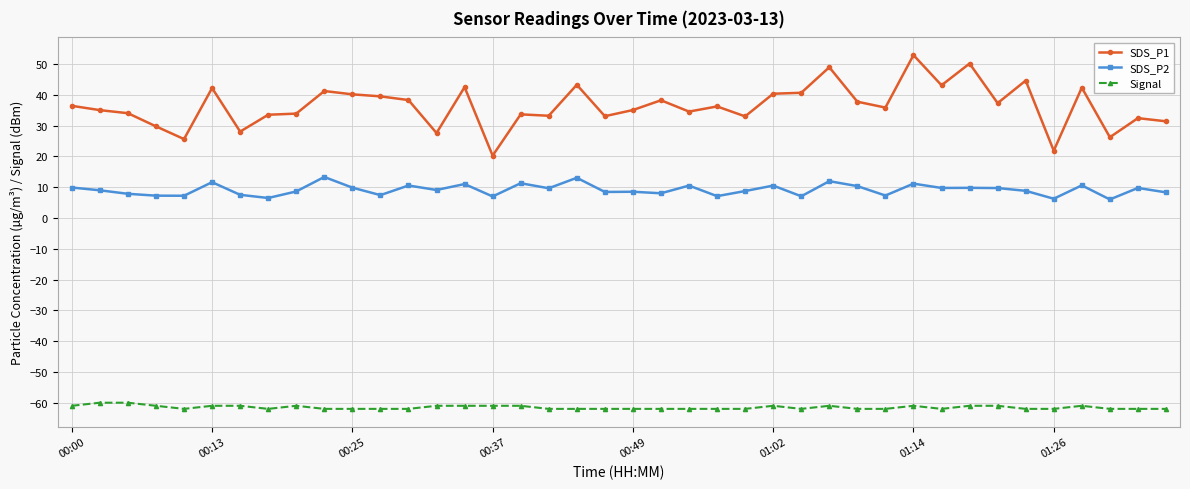

Which series has the widest spread of values?

SDS_P1